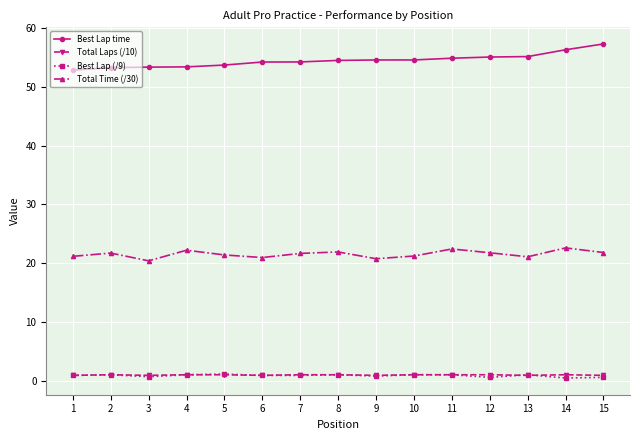

What is the difference between the Best Lap (/9) values at 10 and 12?

0.4